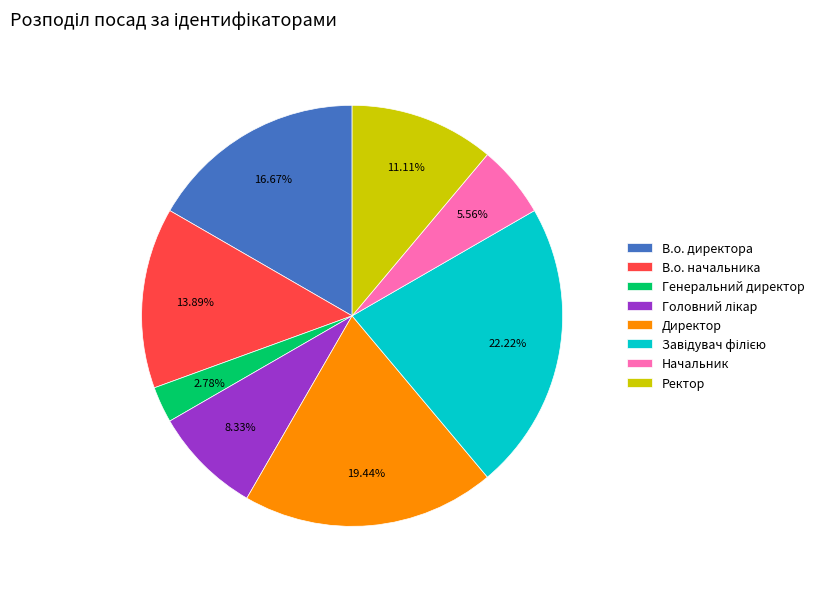

To the nearest percent, what is the average slice percentage?

12%